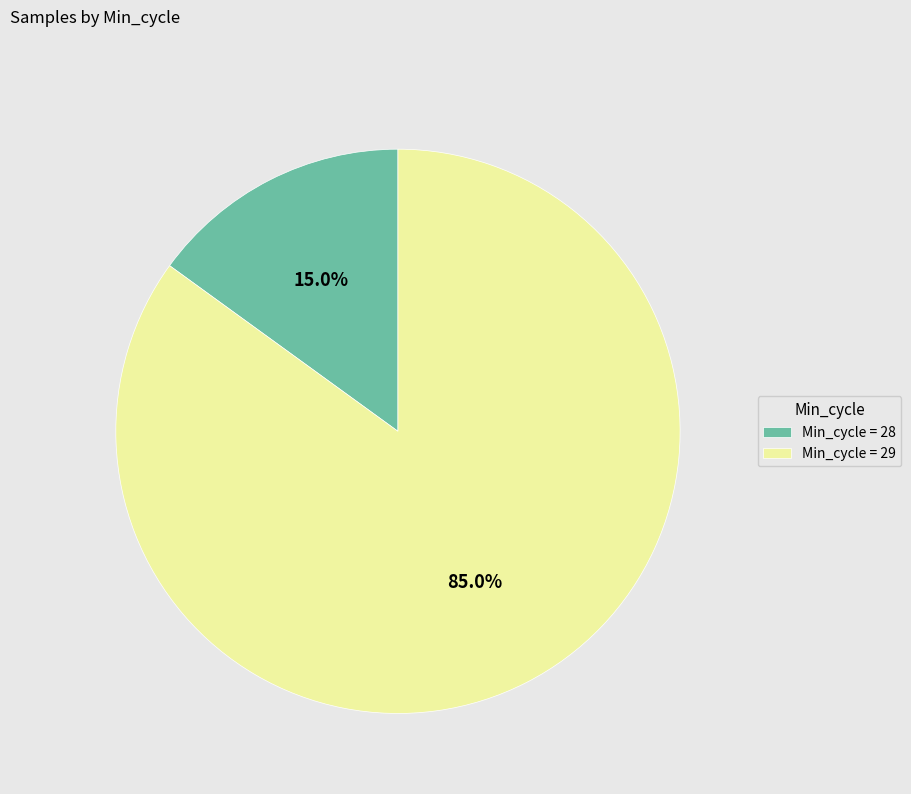

What is the ratio of the value at Min_cycle = 29 to the value at Min_cycle = 28?

5.7